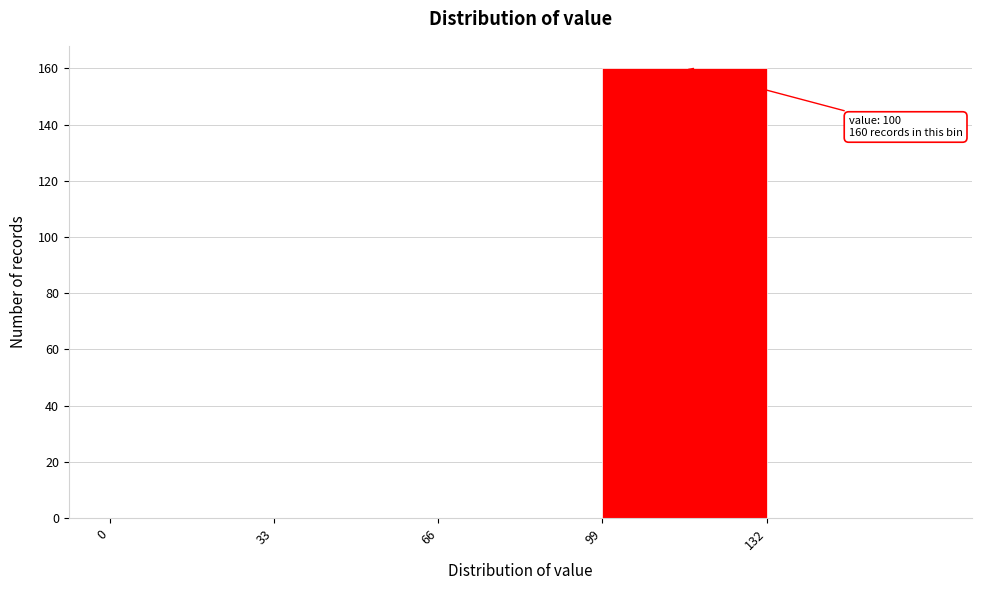

Over which range of the x-axis is the bar tallest?

99 to 132